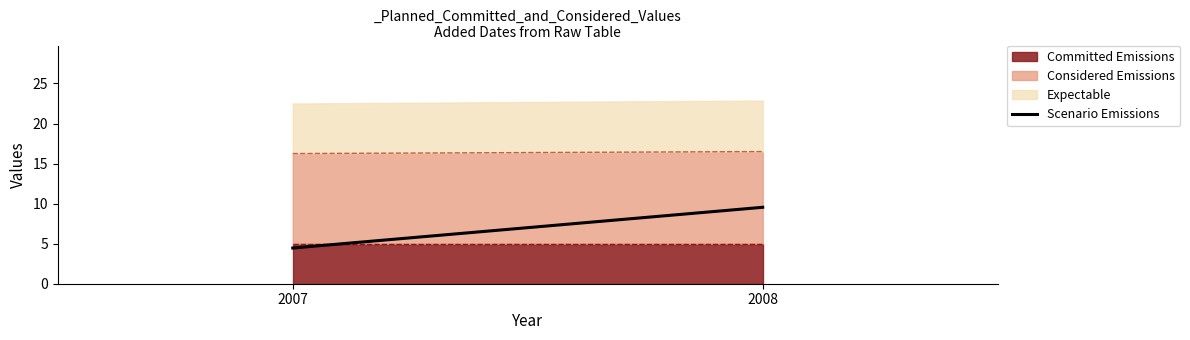

What is the difference between the maximum and minimum values?

5.1